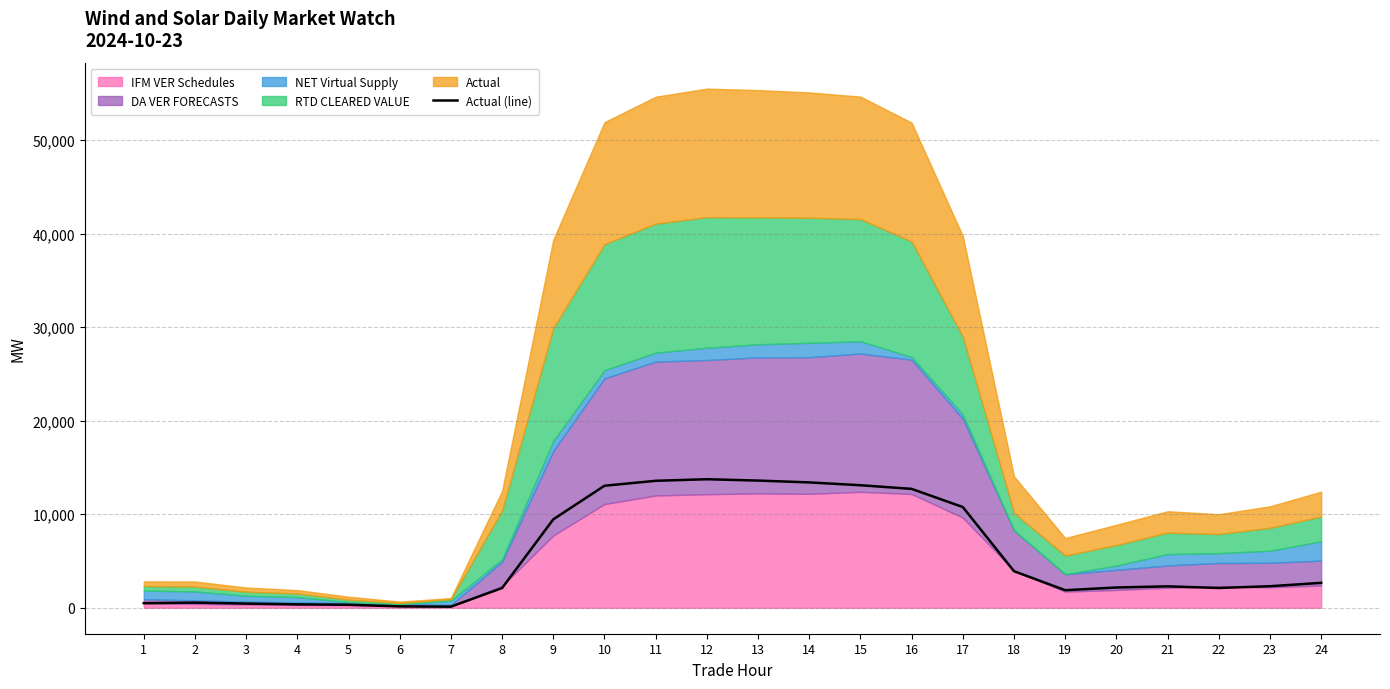

What is the greatest value displayed?

13740.9